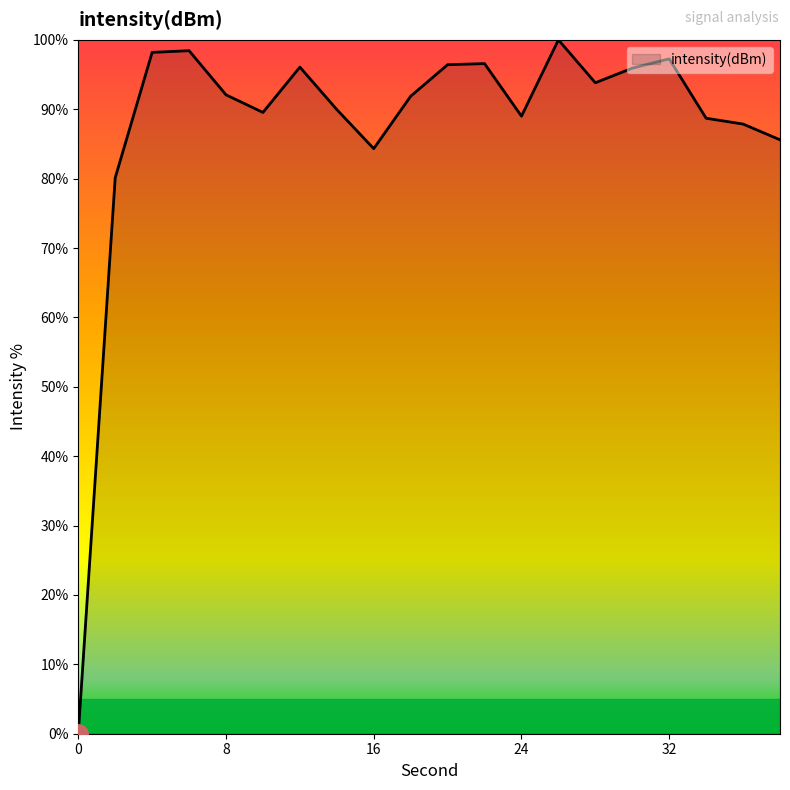

What is the maximum value shown in the chart?

100.0